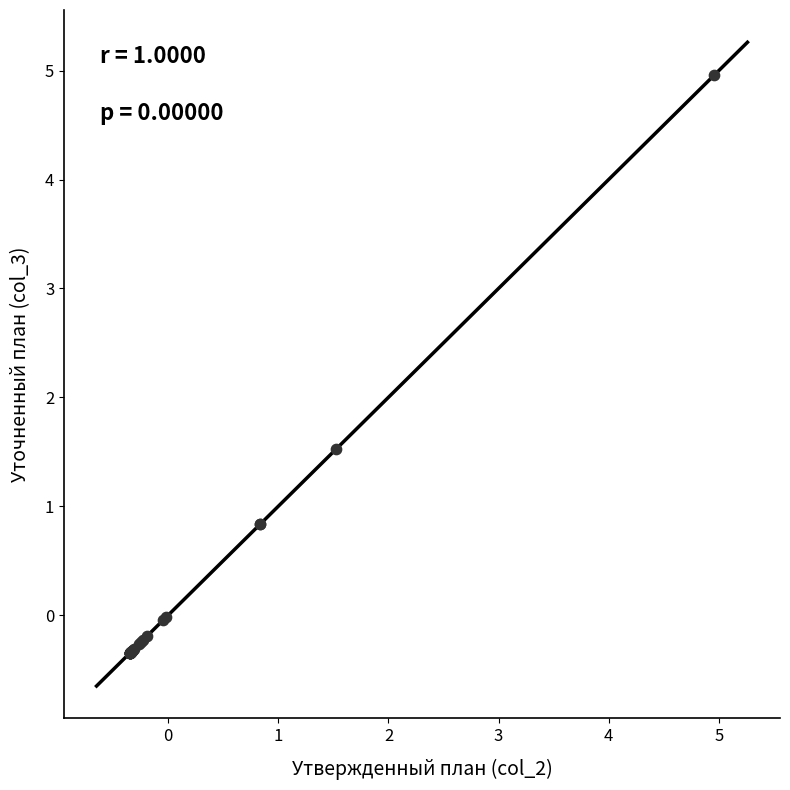

What Y value in the scatter plot is closest to 2?

1.5